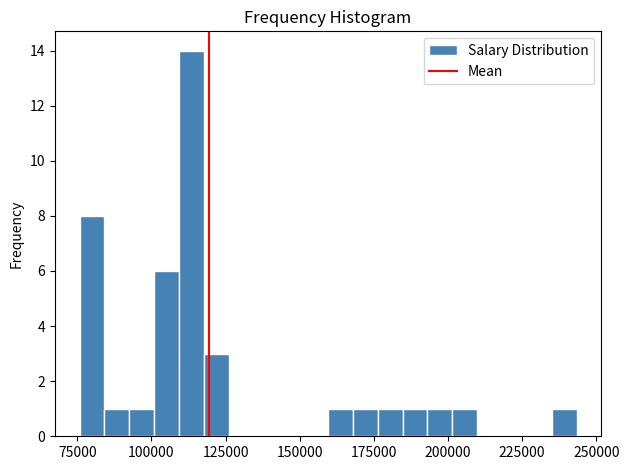

Read against the x-axis, roughly where is the centre of the tallest bar?

115000